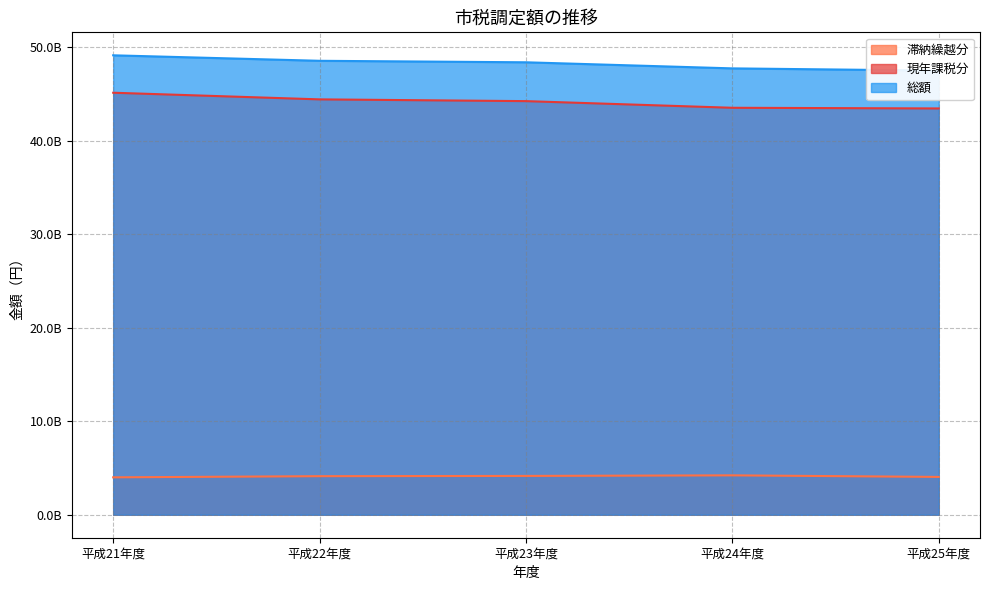

True or false: 滞納繰越分 has a value of 4215628261 at 平成24年度.

True